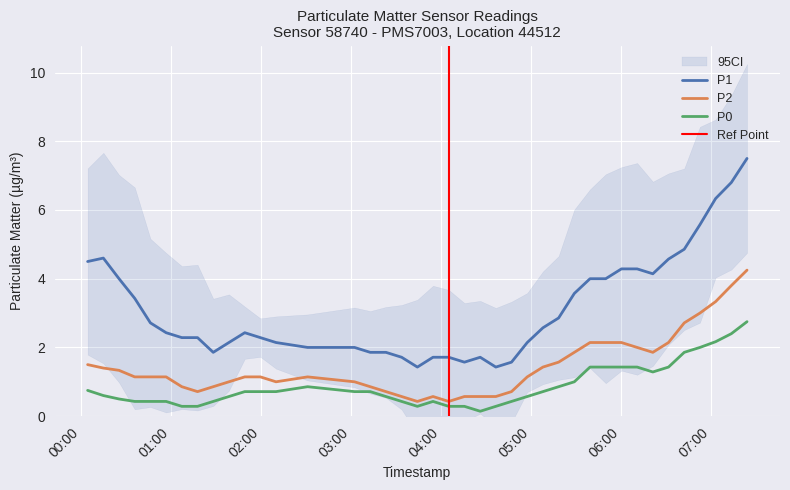

True or false: P0 and P1 cross at least once.

False